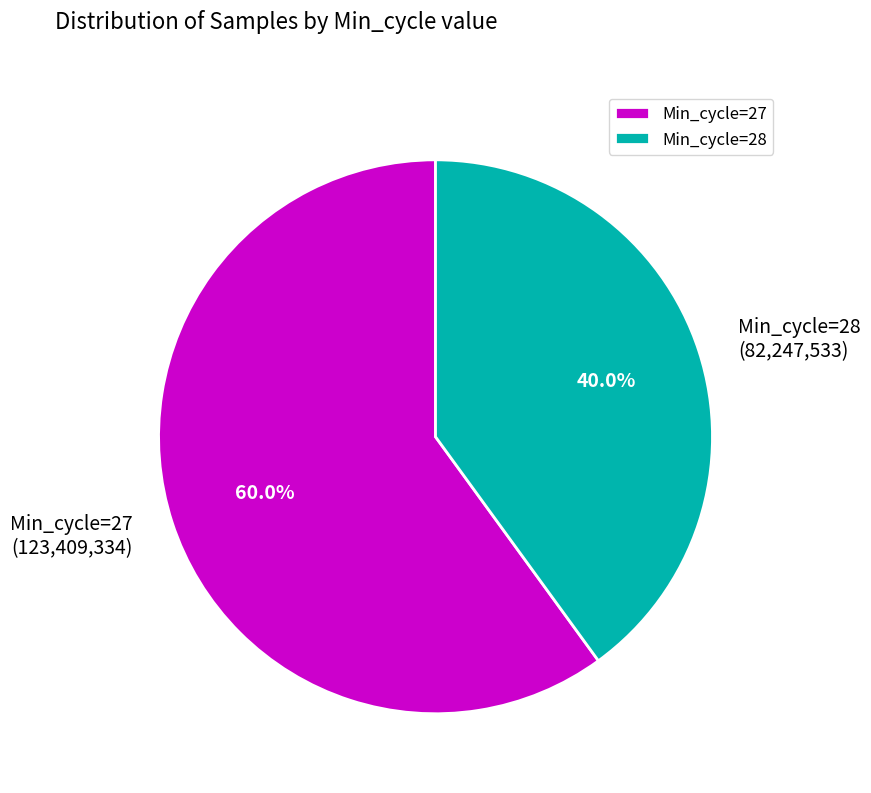

Combined, do Min_cycle=27 and Min_cycle=28 account for over 50%?

Yes